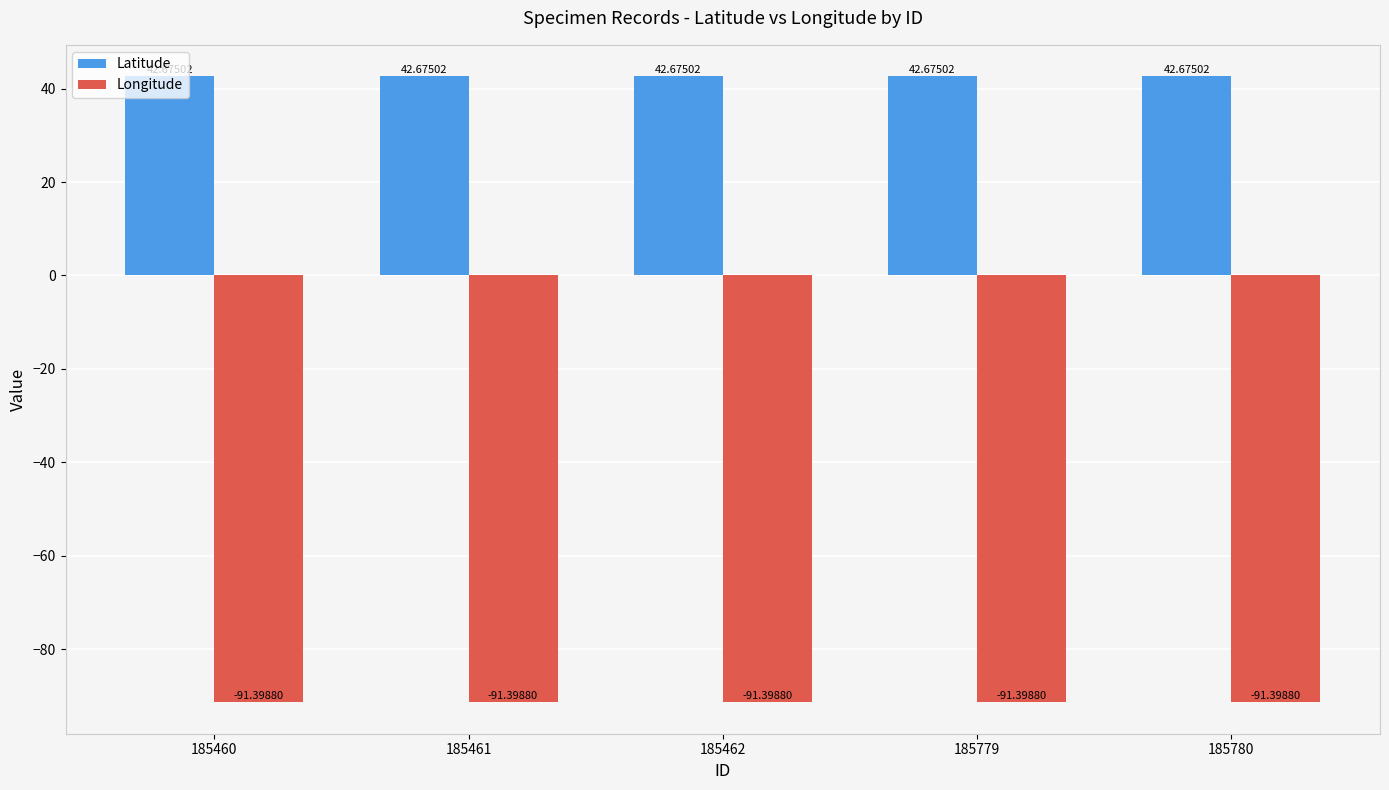

Is the value of Latitude at 185780 greater than the value of Longitude at 185779?

Yes